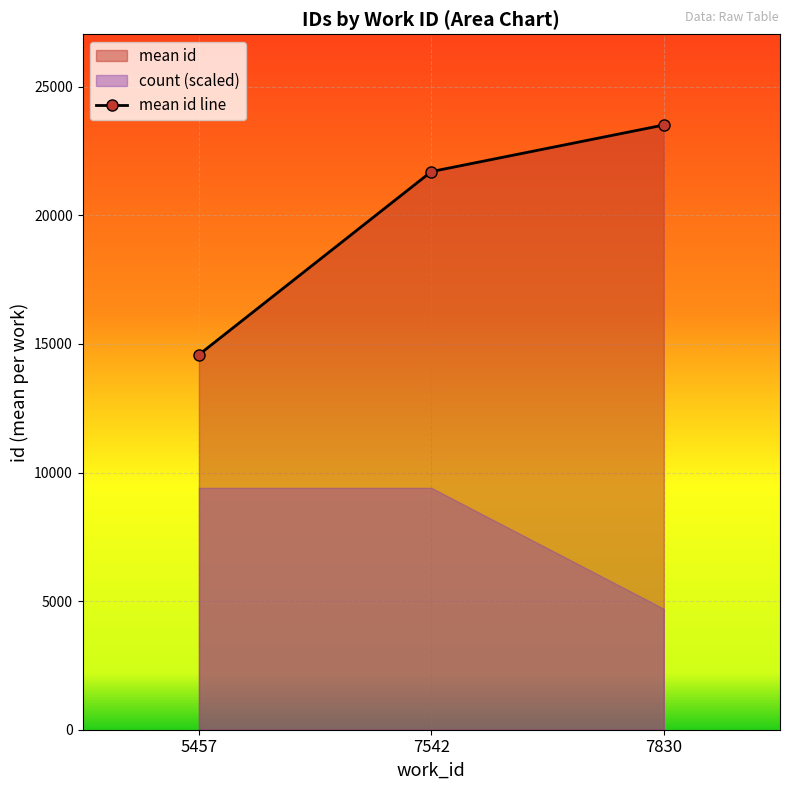

What is the value of the mean id line point at the 3rd from the left?

23512.5